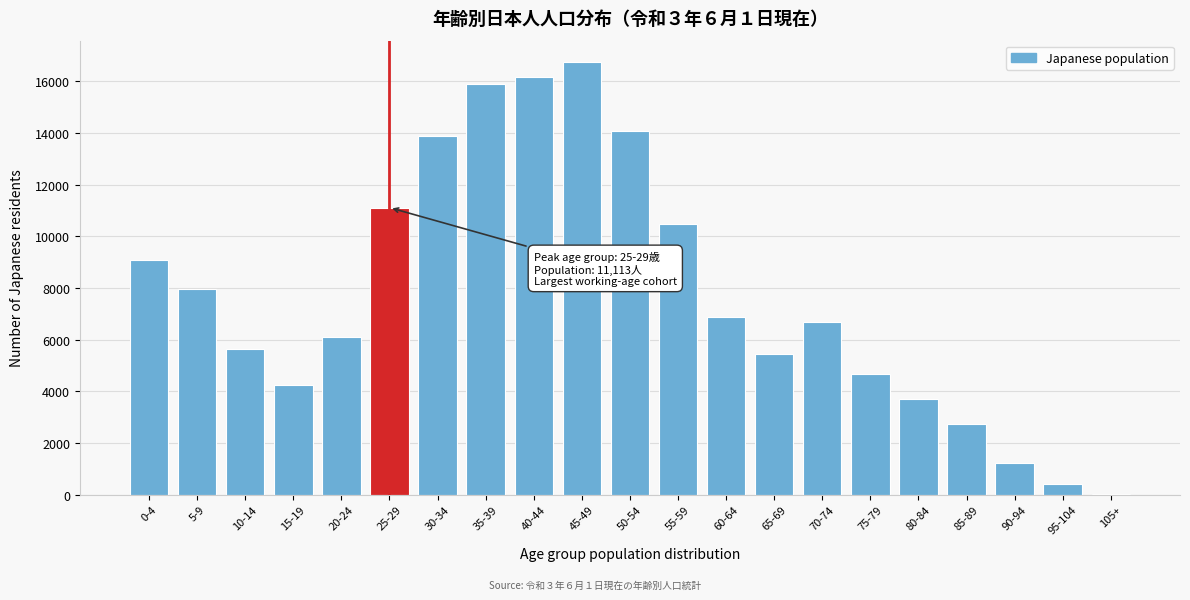

Reading right to left, what are all the values shown in this chart?

105+=5	95-104=426	90-94=1229	85-89=2721	80-84=3681	75-79=4660	70-74=6674	65-69=5435	60-64=6875	55-59=10479	50-54=14096	45-49=16744	40-44=16178	35-39=15888	30-34=13873	25-29=11113	20-24=6095	15-19=4237	10-14=5653	5-9=7943	0-4=9100